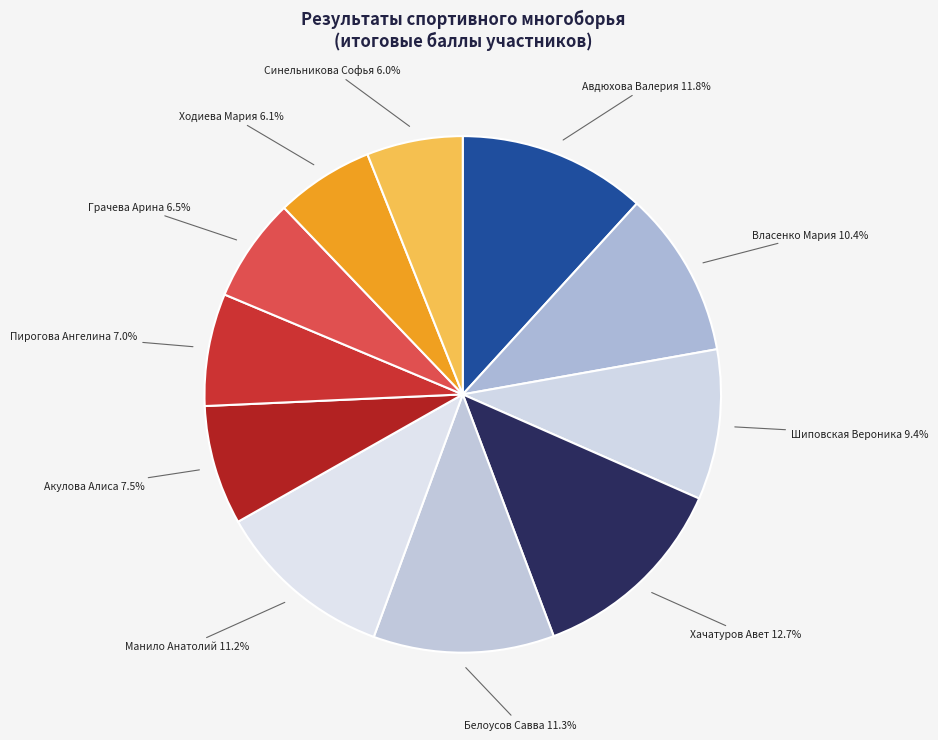

How many segments does this pie chart have?

11